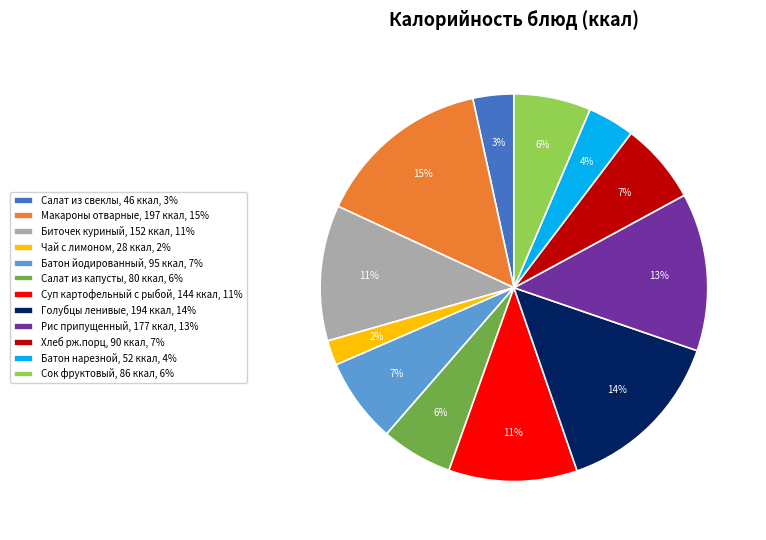

To the nearest percent, what percentage of the pie is Хлеб рж.порц?

7%